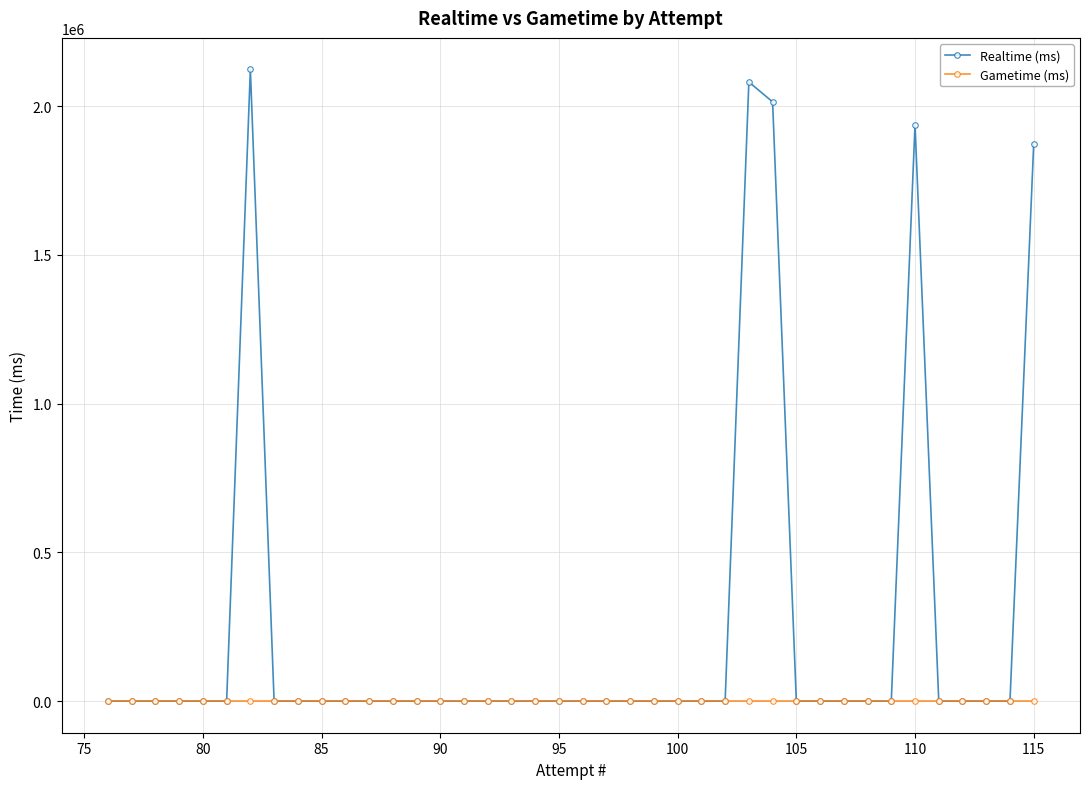

Reading left to right, extract all data points from this chart.

Realtime (ms): 0	0	0	0	0	0	2122773	0	0	0	0	0	0	0	0	0	0	0	0	0	0	0	0	0	0	0	0	2080688	2013944	0	0	0	0	0	1937647	0	0	0	0	1872544
Gametime (ms): 0	0	0	0	0	0	0	0	0	0	0	0	0	0	0	0	0	0	0	0	0	0	0	0	0	0	0	0	0	0	0	0	0	0	0	0	0	0	0	0